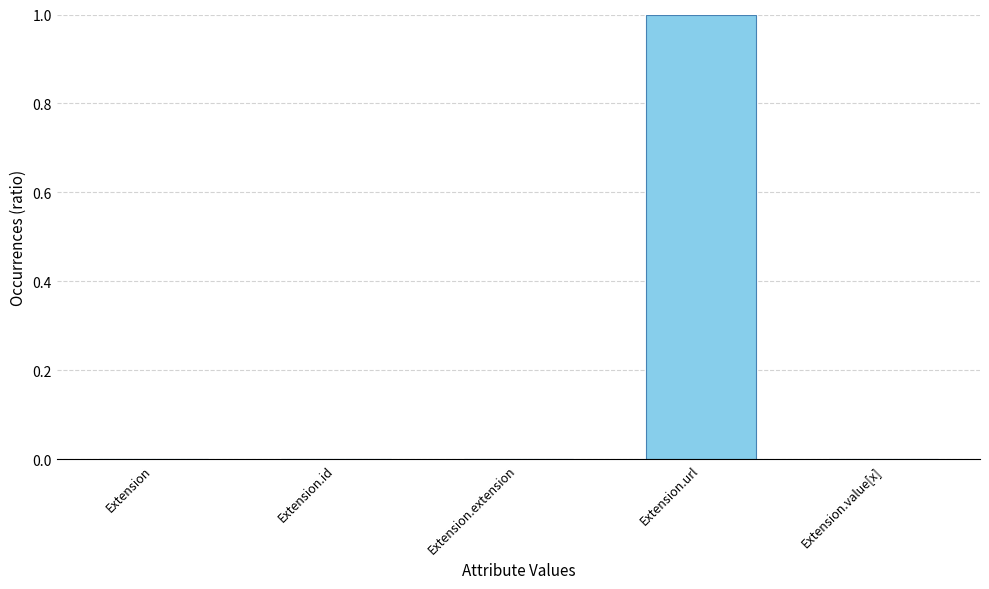

Reading left to right, list all the values displayed in this chart.

Extension=0	Extension.id=0	Extension.extension=0	Extension.url=1	Extension.value[x]=0